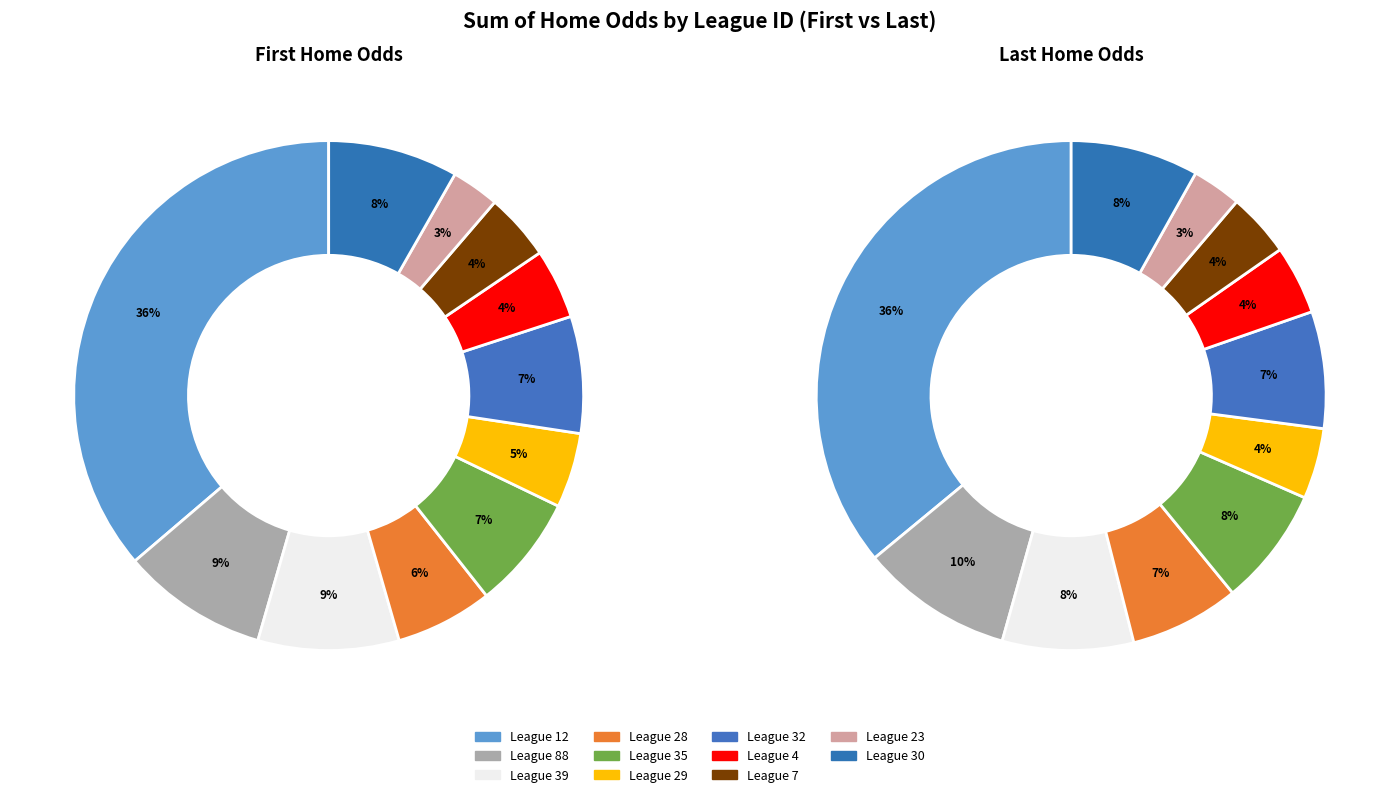

The 7 slice represents 23% of the pie. True or false?

False